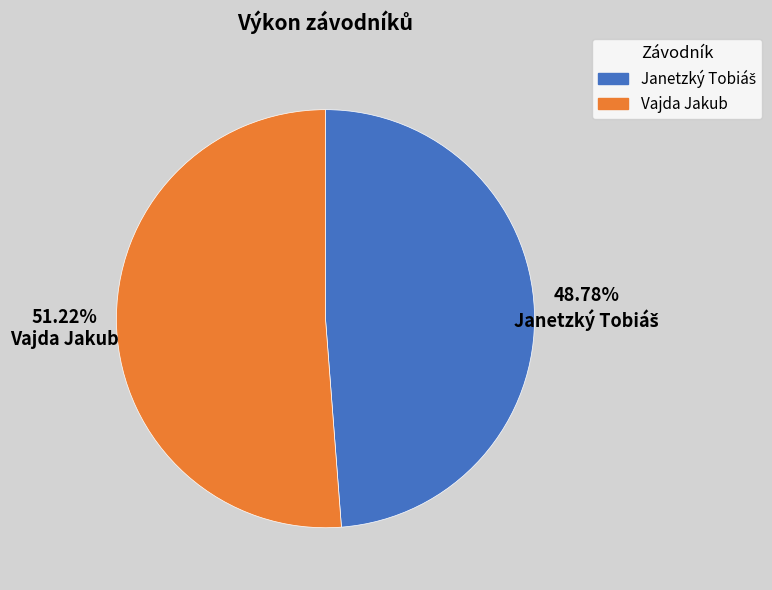

True or false: Vajda Jakub accounts for 51% of the total.

True